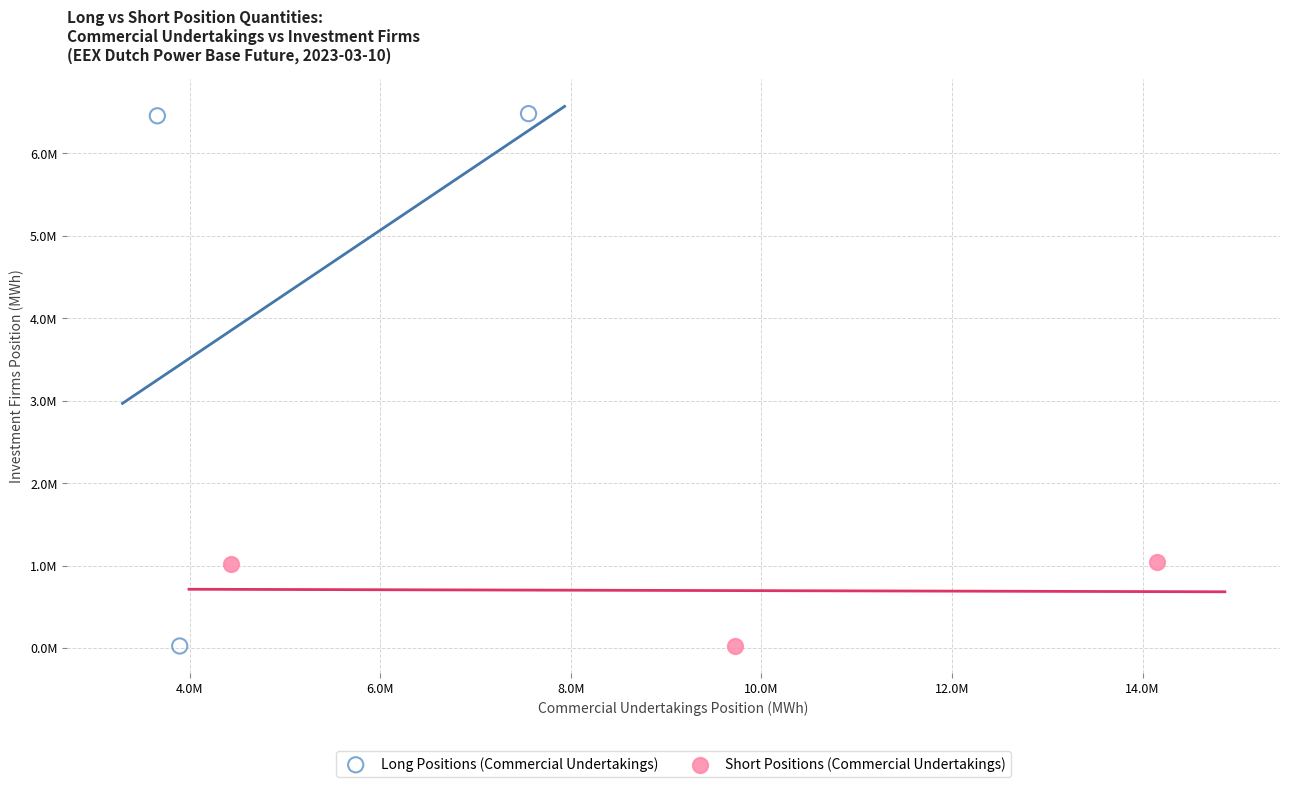

What are all the series names shown in the legend?

Long Positions (Commercial Undertakings), Short Positions (Commercial Undertakings)